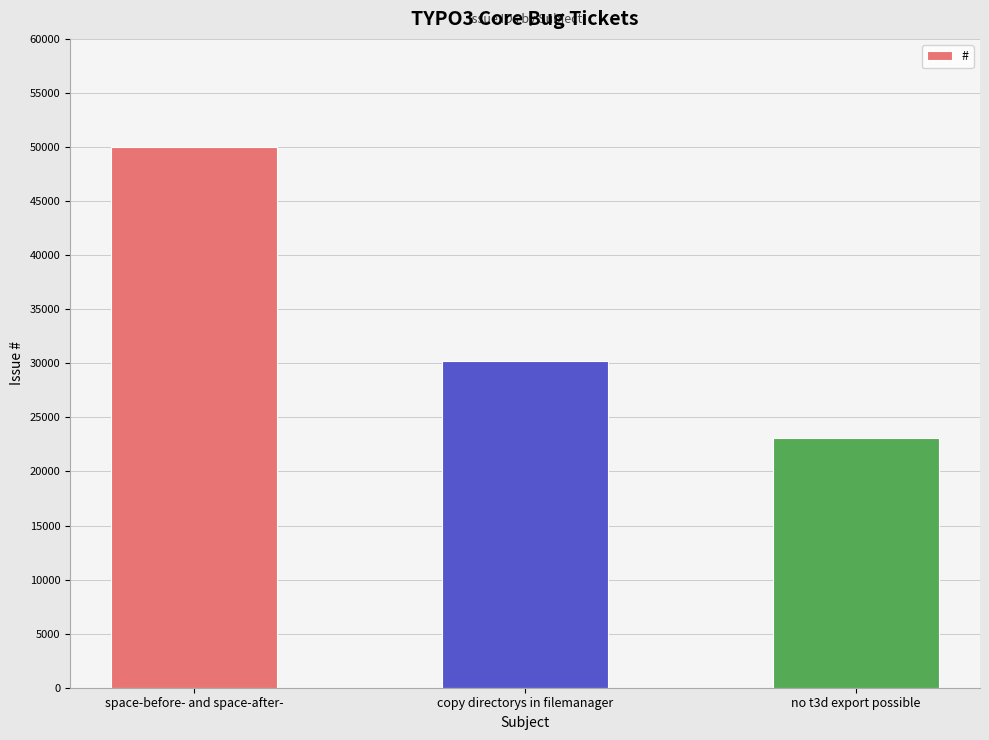

Which label corresponds to the smallest value in the chart?

no t3d export possible